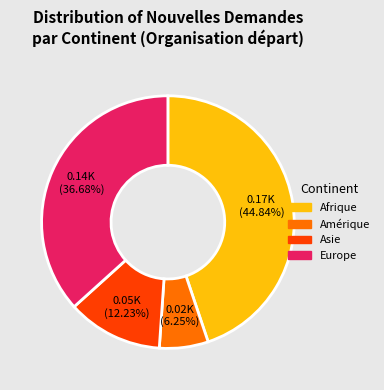

Does Europe account for over 50% of the chart?

No